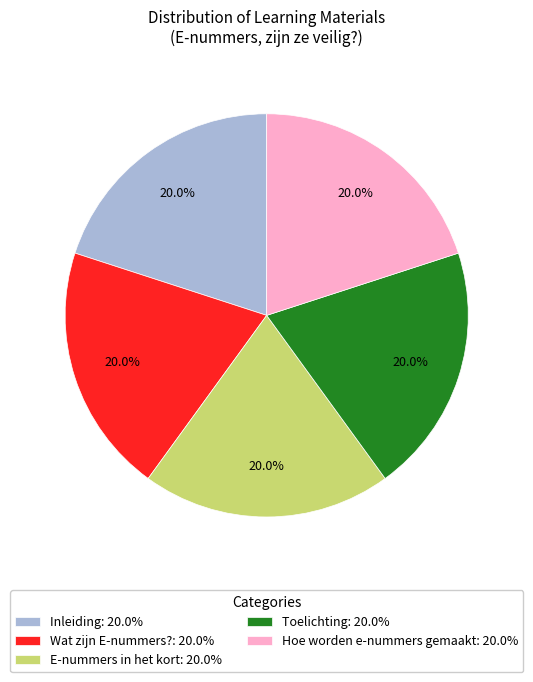

What percentage is the E-nummers in het kort slice, to the nearest percent?

20%